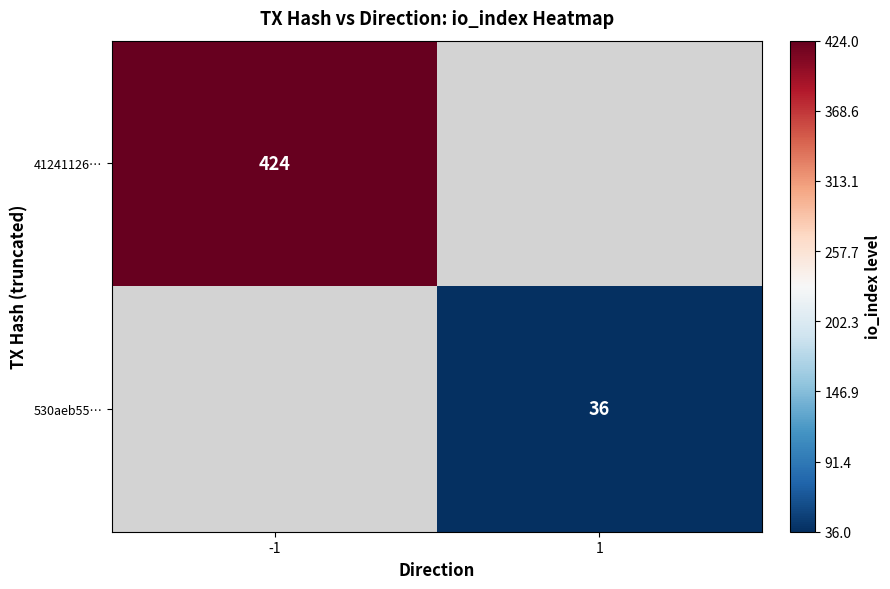

Is it true that 41241126… equals 235 at -1?

False